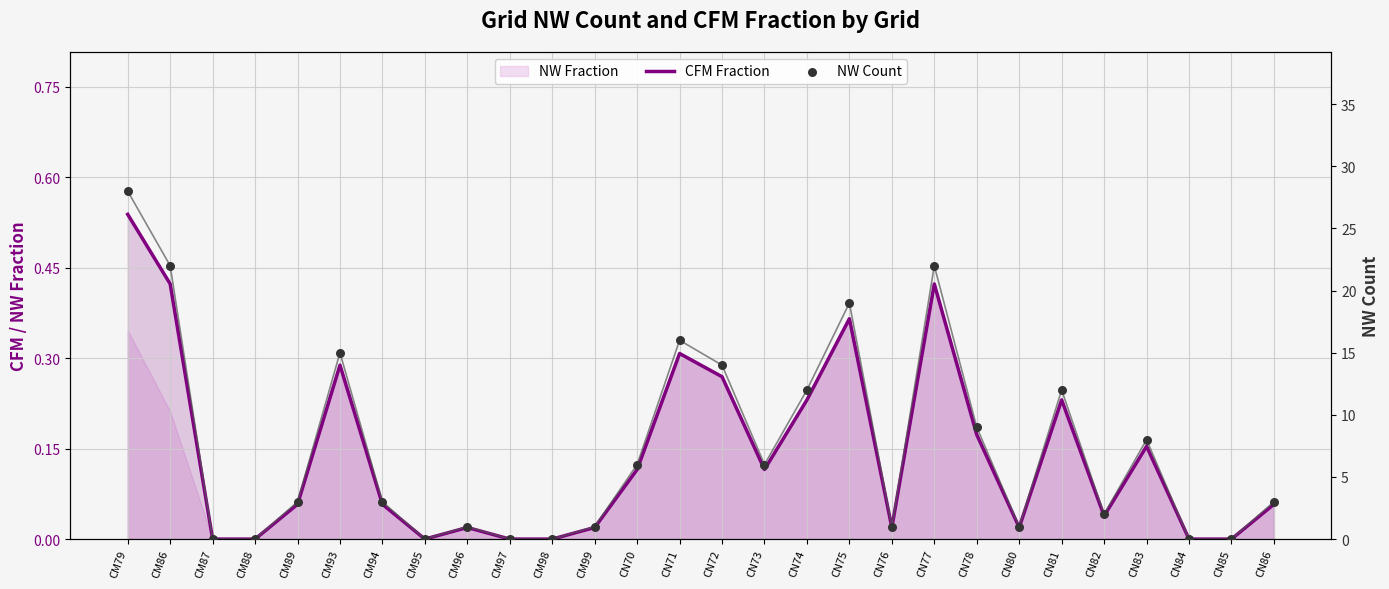

Which series reaches the maximum Y coordinate?

NW Count